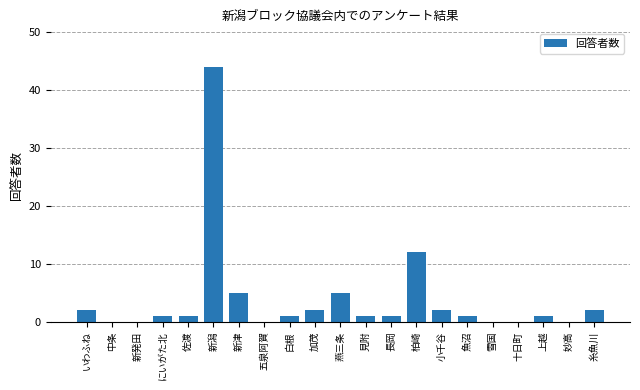

Where is the data nearest to the value 22?

柏崎